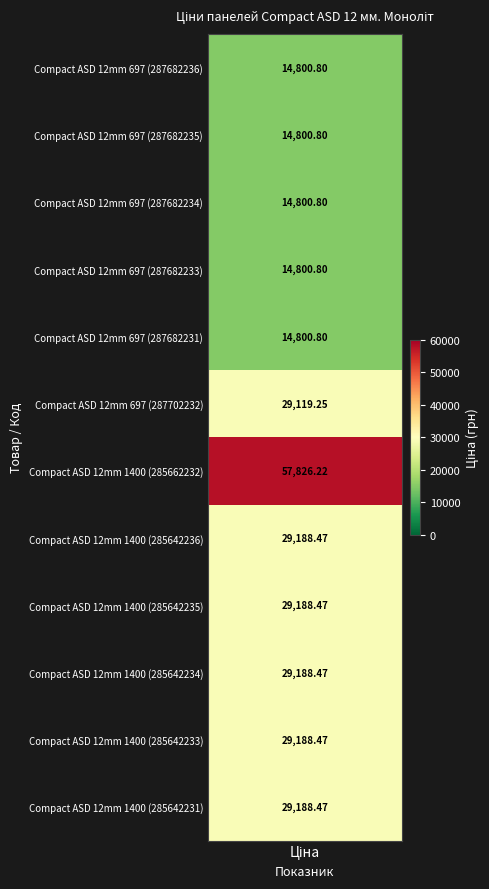

What is the sum of all values?

306891.8